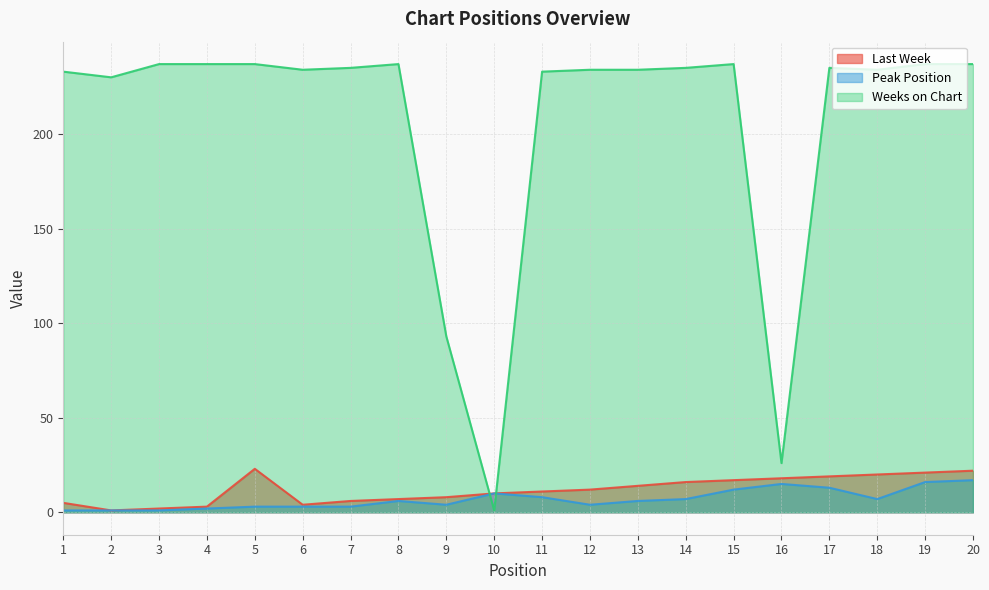

Rank the series at 1 from highest to lowest value.

Weeks on Chart, Last Week, Peak Position